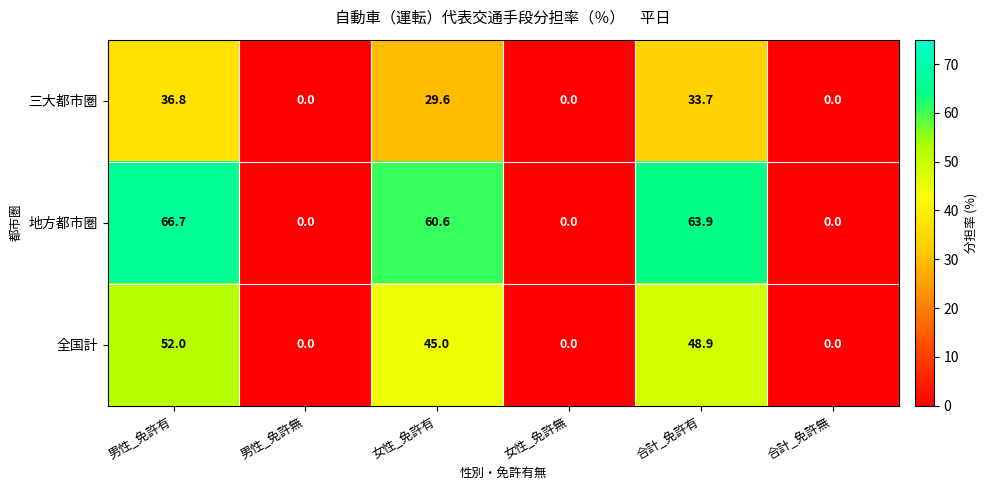

Which series has the largest range (max minus min)?

地方都市圏